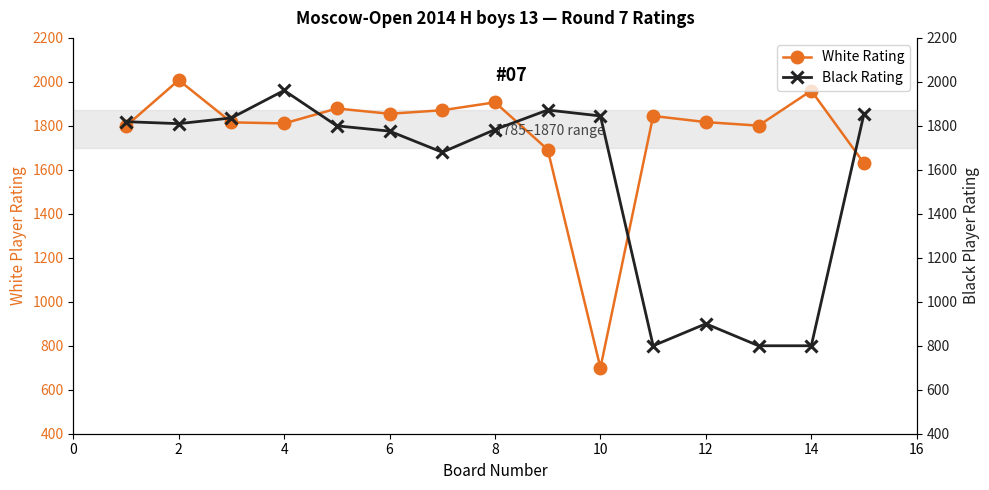

Which series has the largest range (max minus min)?

White Rating